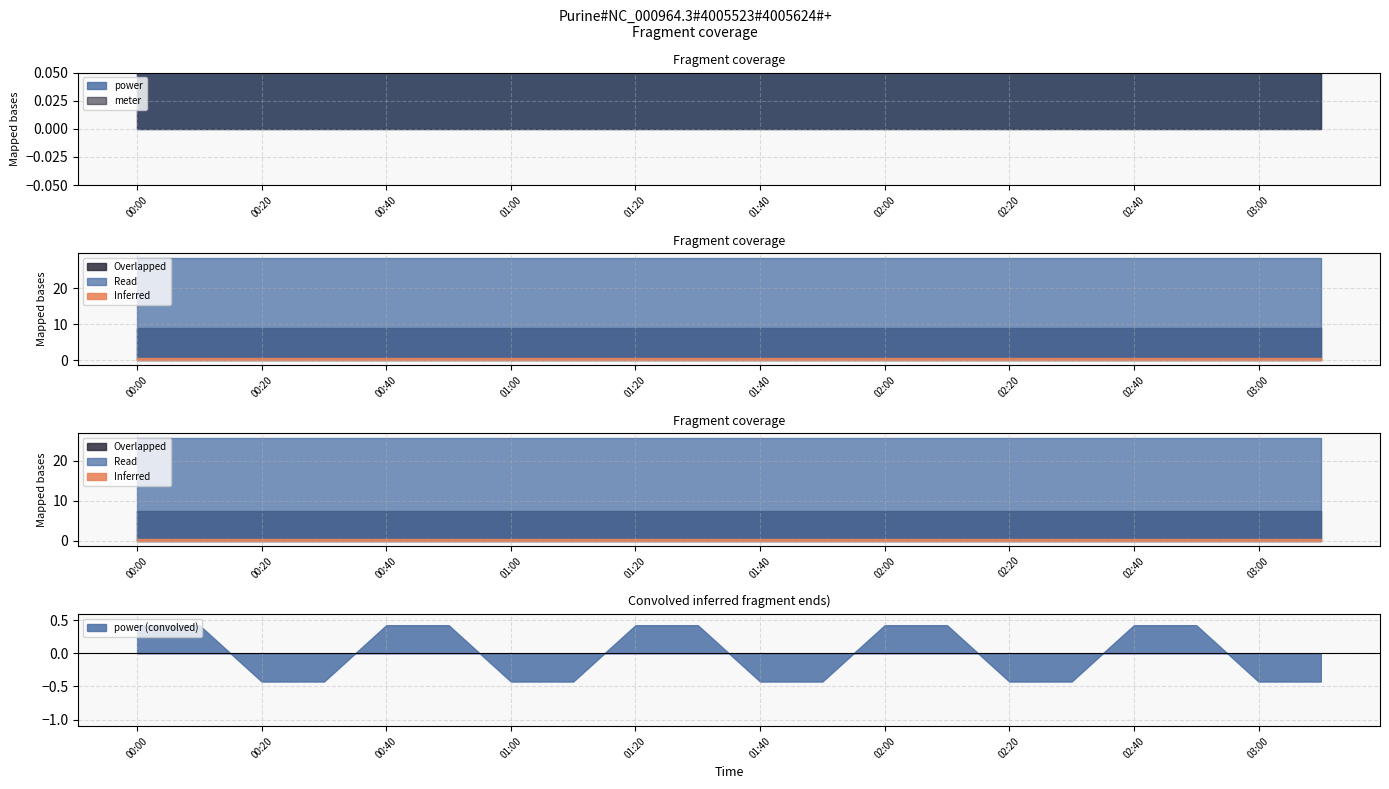

Between 01:10 and 03:10, which series saw the biggest shift?

power